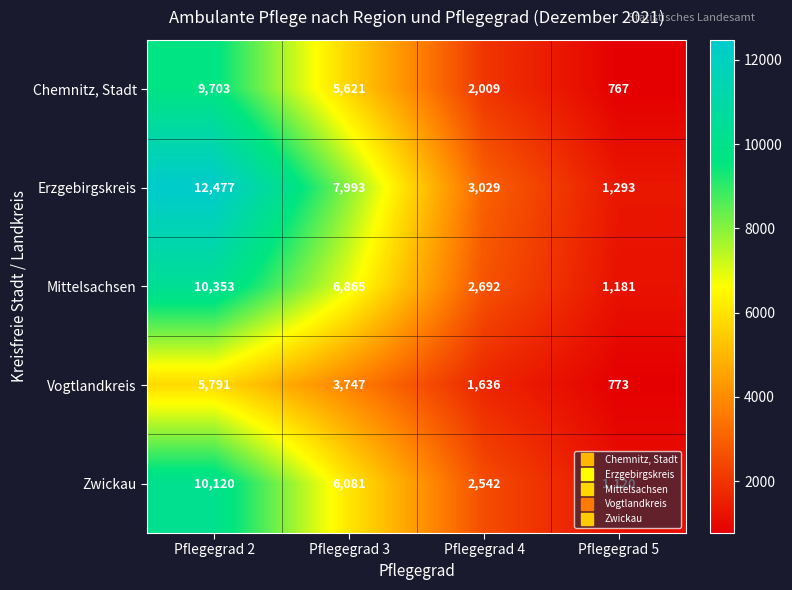

List the series in order of their peak value, highest first.

Erzgebirgskreis, Mittelsachsen, Zwickau, Chemnitz, Stadt, Vogtlandkreis